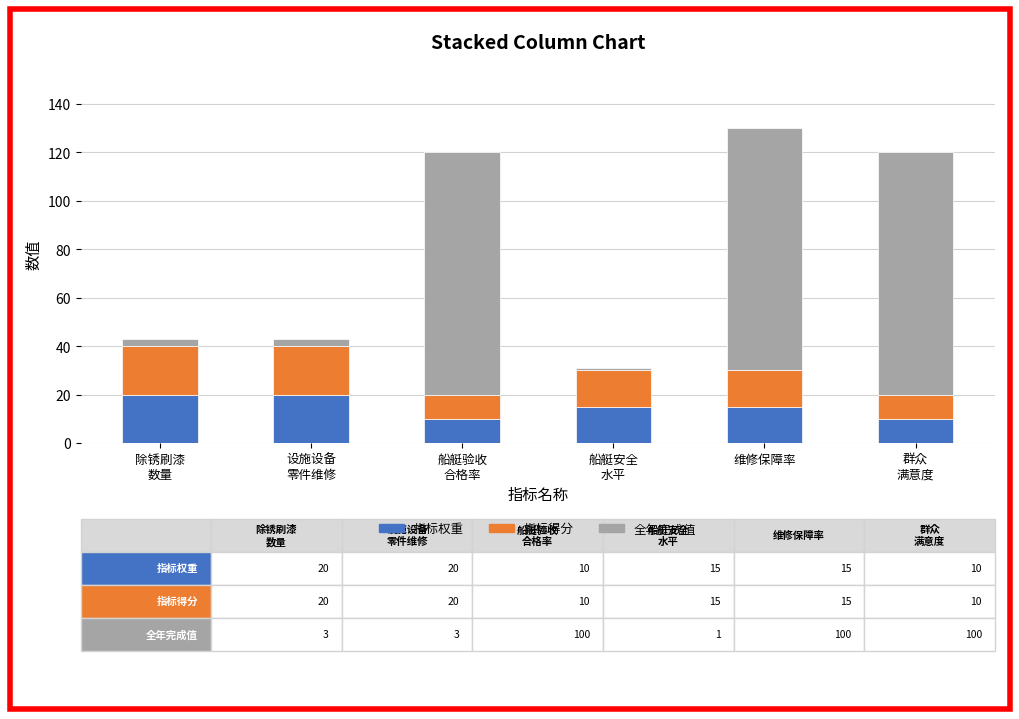

What is the difference between the second highest and minimum values in the 指标权重 series?

10